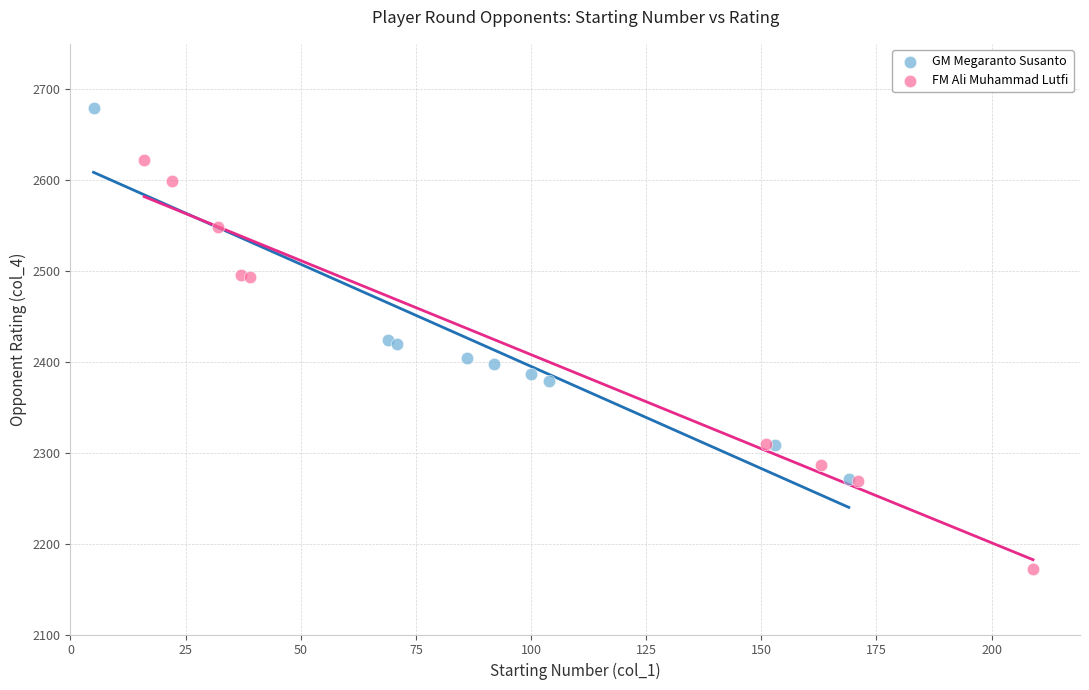

Which series contains the highest Y value?

GM Megaranto Susanto